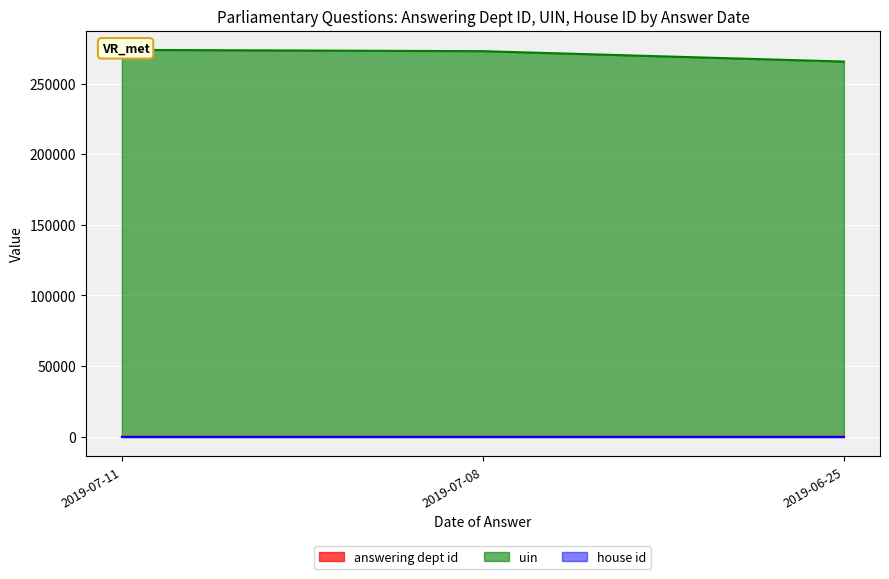

List the labels in order of answering dept id value, smallest first.

2019-07-08, 2019-07-11, 2019-06-25